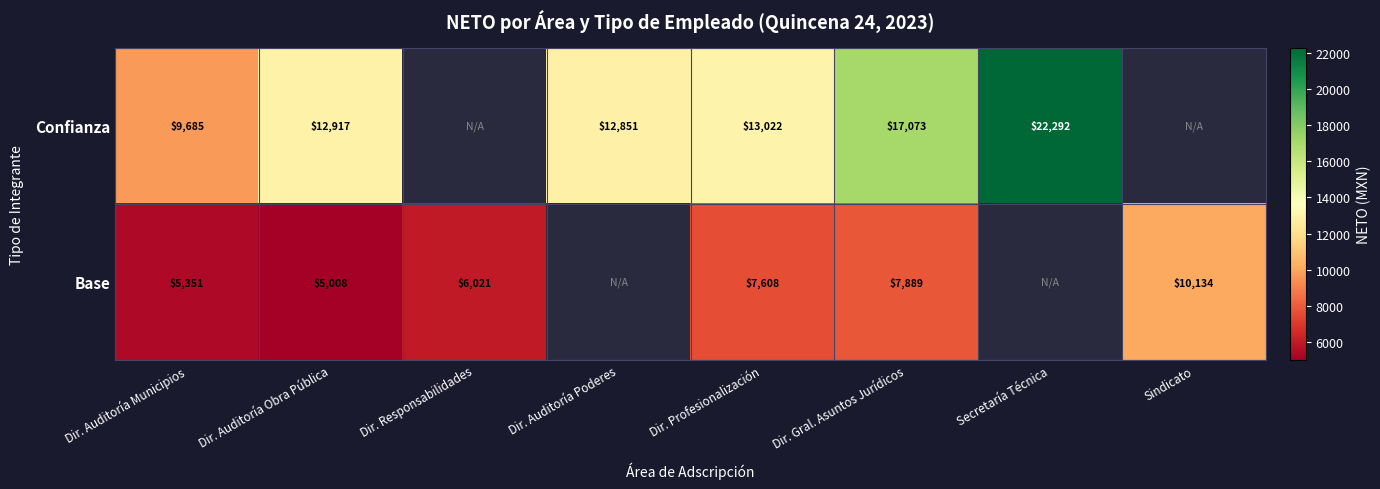

Rank the series at Dir. Gral. Asuntos Jurídicos from lowest to highest value.

Base, Confianza